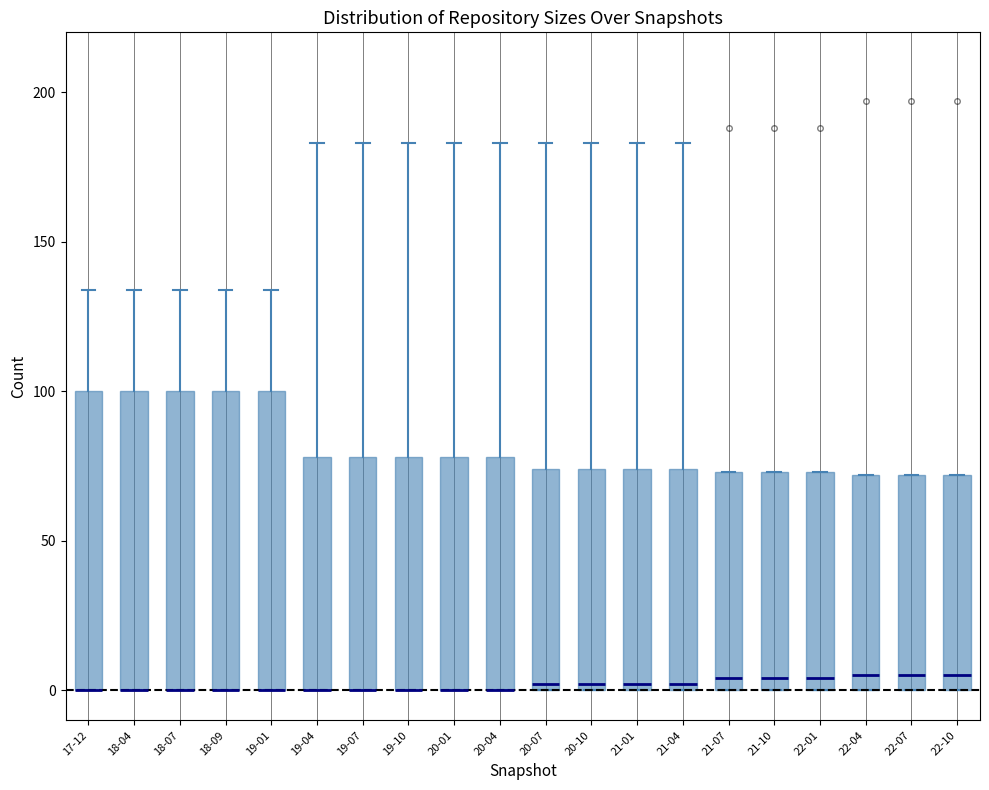

Reading left to right, transcribe this box plot: for each box, give where its median line is, the range the box spans, and where its two whiskers end, as read against the y-axis. The values are not printed on the chart, so give them approximately, as read against the axis.

17-12: median 0 (drawn on the box's lower edge), box 0 to 100, whiskers 0 to 135
18-04: median 0 (drawn on the box's lower edge), box 0 to 100, whiskers 0 to 135
18-07: median 0 (drawn on the box's lower edge), box 0 to 100, whiskers 0 to 135
18-09: median 0 (drawn on the box's lower edge), box 0 to 100, whiskers 0 to 135
19-01: median 0 (drawn on the box's lower edge), box 0 to 100, whiskers 0 to 135
19-04: median 0 (drawn on the box's lower edge), box 0 to 80, whiskers 0 to 185
19-07: median 0 (drawn on the box's lower edge), box 0 to 80, whiskers 0 to 185
19-10: median 0 (drawn on the box's lower edge), box 0 to 80, whiskers 0 to 185
20-01: median 0 (drawn on the box's lower edge), box 0 to 80, whiskers 0 to 185
20-04: median 0 (drawn on the box's lower edge), box 0 to 80, whiskers 0 to 185
20-07: median 0 (just above the box's lower edge), box 0 to 75, whiskers 0 to 185
20-10: median 0 (just above the box's lower edge), box 0 to 75, whiskers 0 to 185
21-01: median 0 (just above the box's lower edge), box 0 to 75, whiskers 0 to 185
21-04: median 0 (just above the box's lower edge), box 0 to 75, whiskers 0 to 185
21-07: median 5, box 0 to 75, whiskers 0 to 75
21-10: median 5, box 0 to 75, whiskers 0 to 75
22-01: median 5, box 0 to 75, whiskers 0 to 75
22-04: median 5, box 0 to 70, whiskers 0 to 70
22-07: median 5, box 0 to 70, whiskers 0 to 70
22-10: median 5, box 0 to 70, whiskers 0 to 70